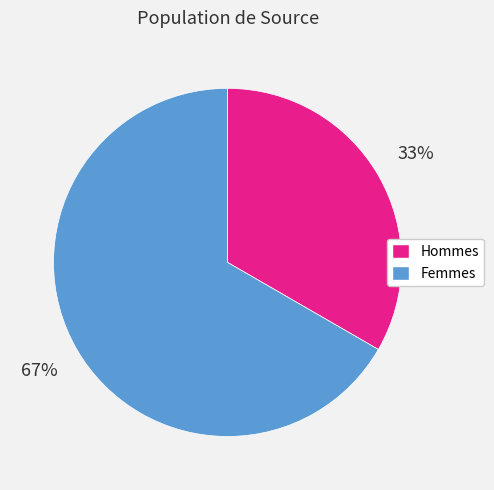

Does any single category account for the majority?

Yes